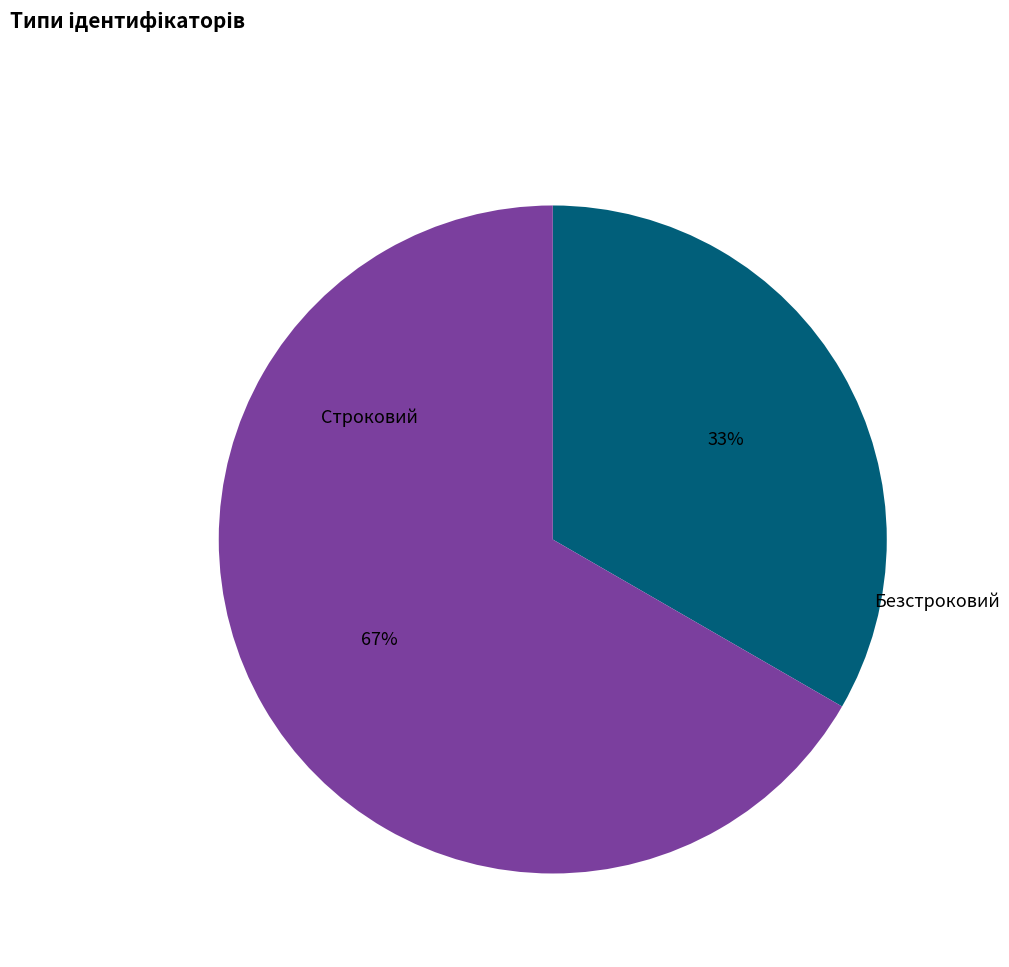

Is there a majority slice in this chart?

Yes